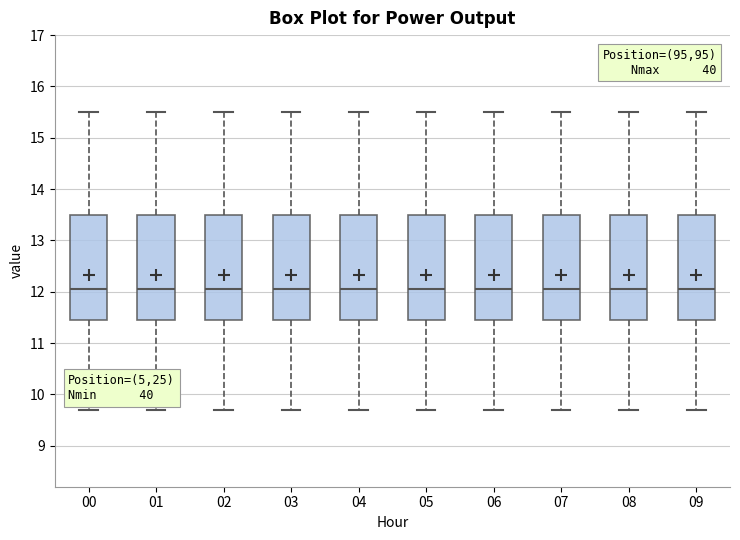

Where is the upper edge of the box at x = 08 on the y-axis? The values are not printed on the chart, so give them approximately, as read against the axis.

13.5